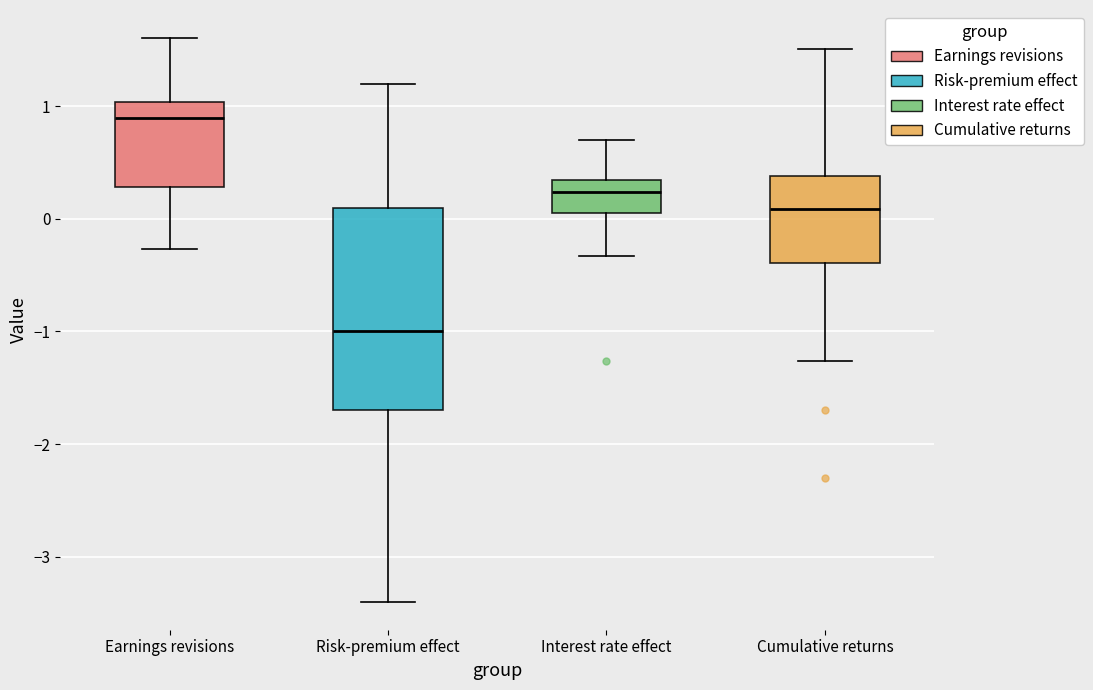

Reading left to right, transcribe this box plot: for each box, give where its median line is, the range the box spans, and where its two whiskers end, as read against the y-axis. The values are not printed on the chart, so give them approximately, as read against the axis.

Earnings revisions: median 0.9, box 0.3 to 1.0, whiskers -0.3 to 1.6
Risk-premium effect: median -1.0, box -1.7 to 0.1, whiskers -3.4 to 1.2
Interest rate effect: median 0.2, box 0.1 to 0.4, whiskers -0.3 to 0.7
Cumulative returns: median 0.1, box -0.4 to 0.4, whiskers -1.3 to 1.5